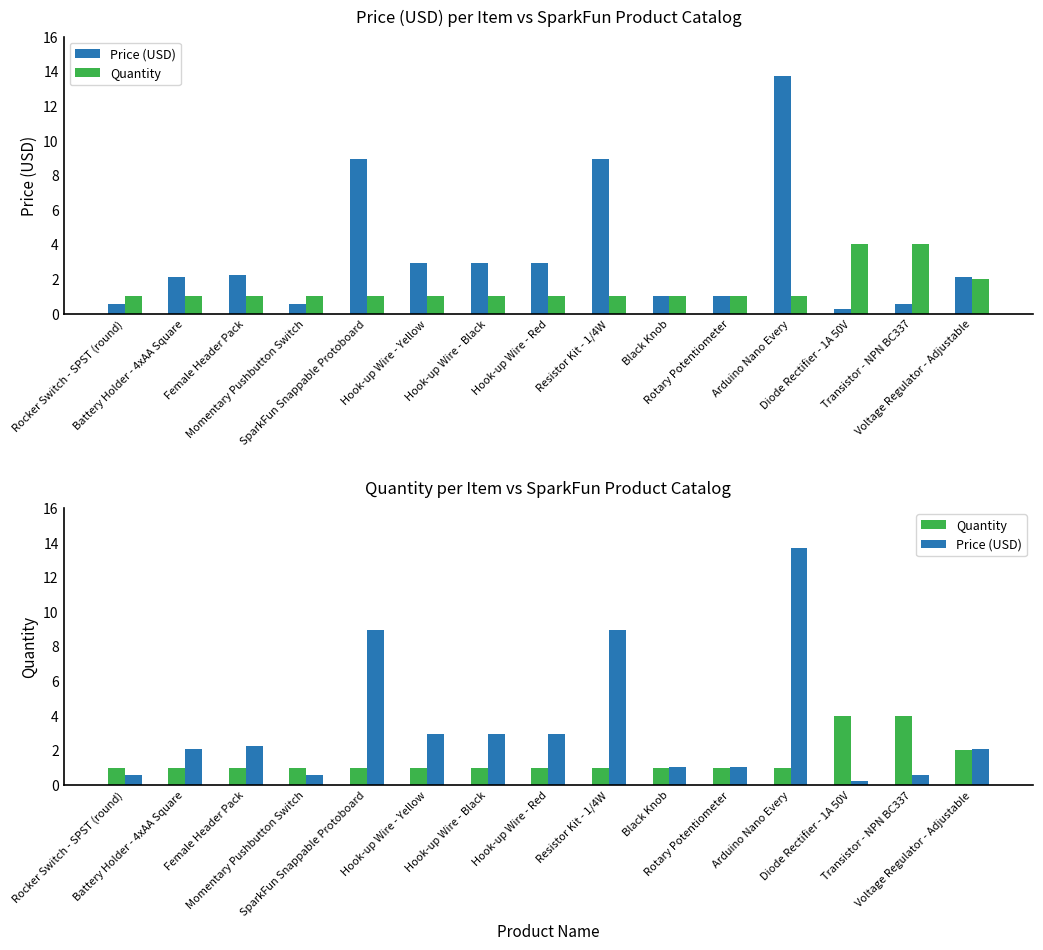

Is the value of Quantity at Rotary Potentiometer greater than the value of Price (USD) at Rocker Switch - SPST (round)?

Yes